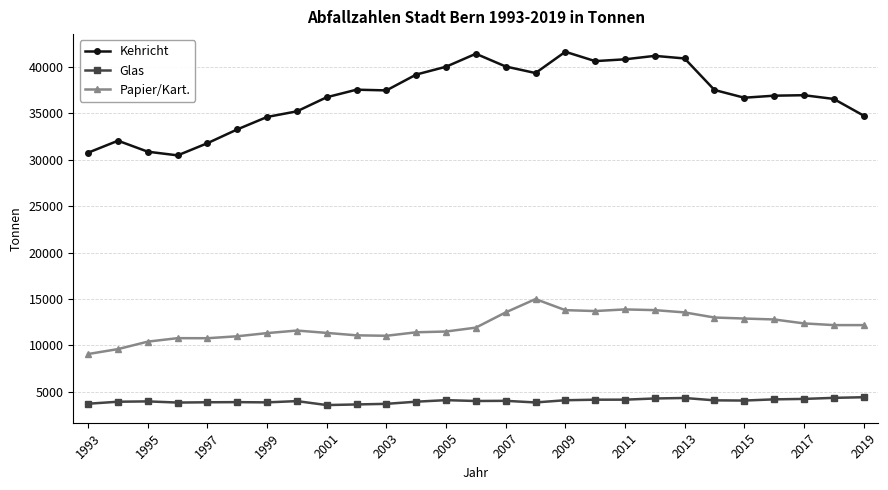

True or false: Kehricht and Glas cross at least once.

False